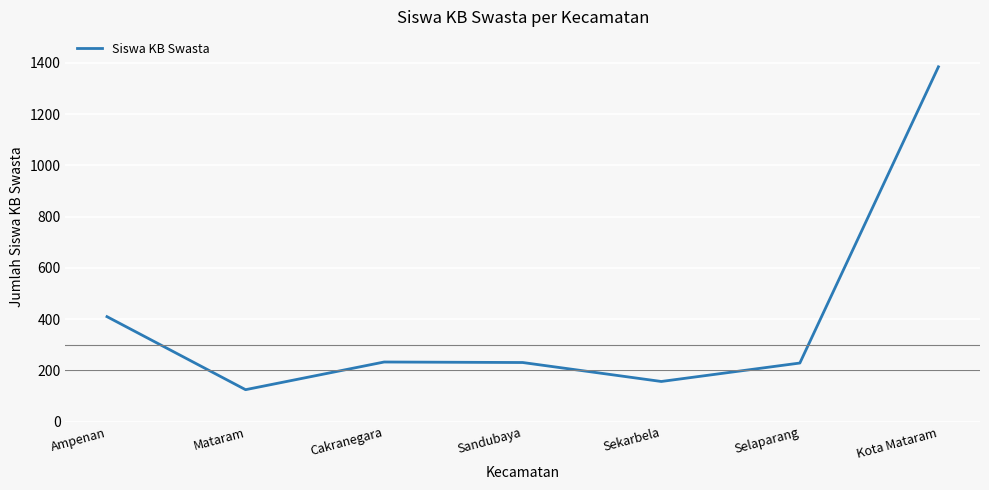

What is the minimum value shown in the chart?

125